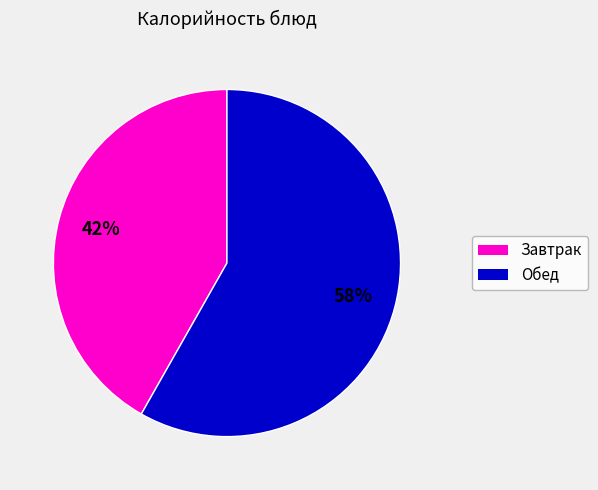

Which slice is the smallest?

Завтрак